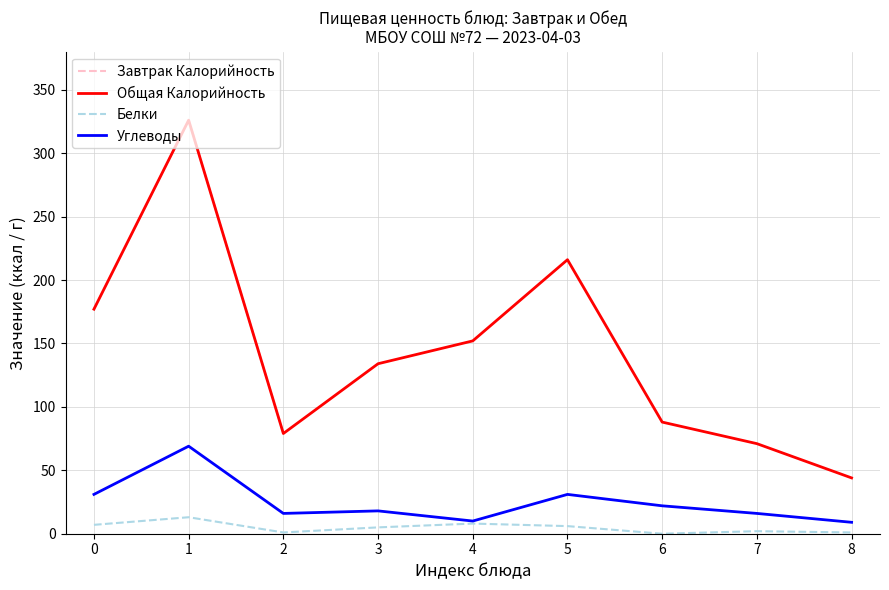

Rank the categories by Завтрак Калорийность value from highest to lowest.

1, 0, 2